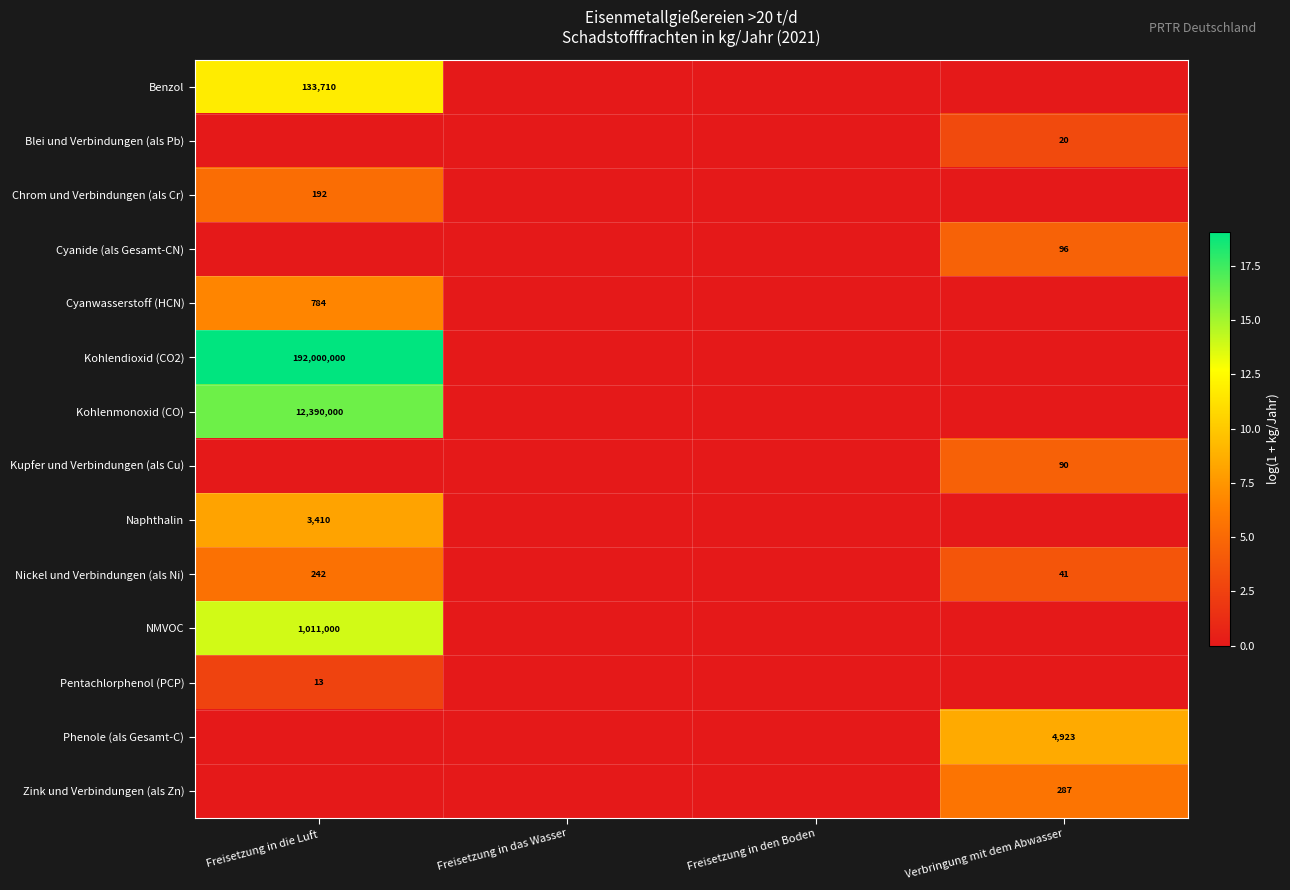

Is it true that Phenole (als Gesamt-C) equals 7642 at Verbringung mit dem Abwasser?

False